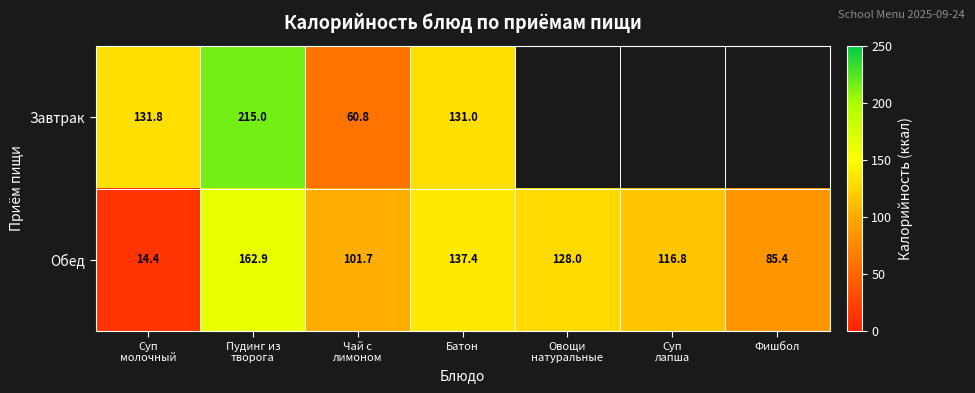

The Обед series shows 137.4 at Батон. True or false?

True